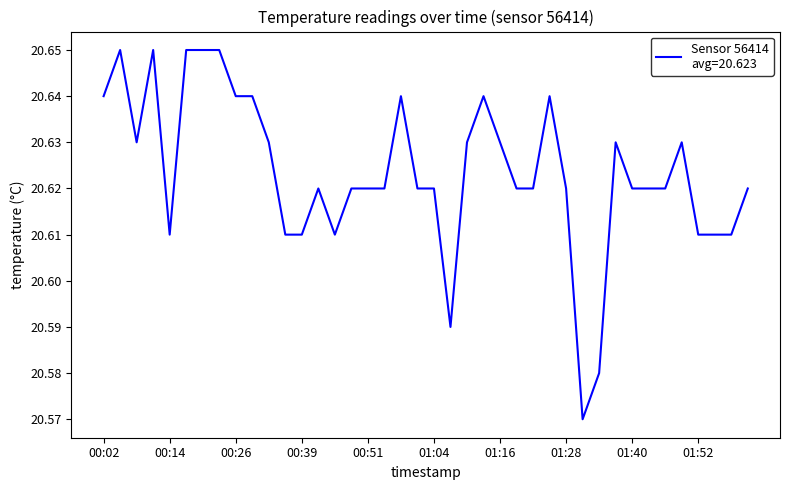

What is the sum of all values?

824.9